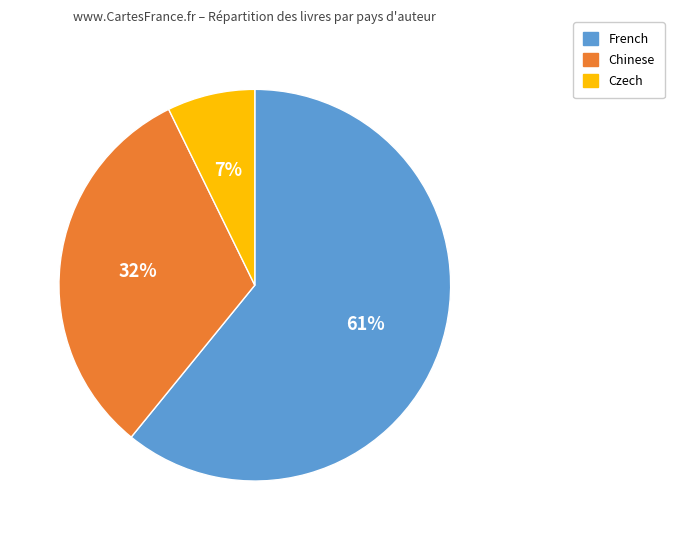

Approximately how many times larger is the value at French compared to Chinese?

1.9